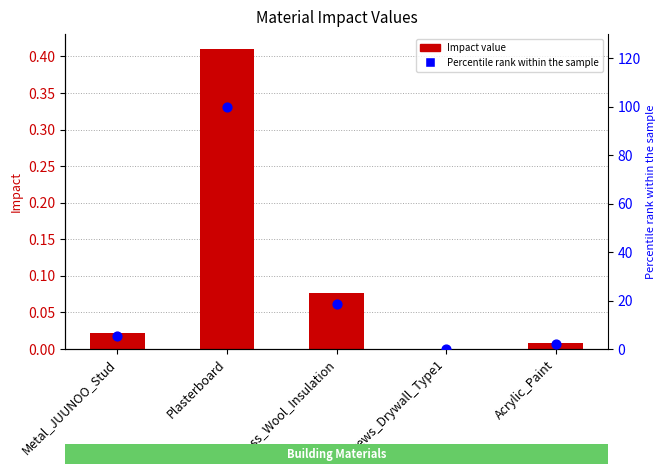

What is the total value across all series at Plasterboard?

100.4